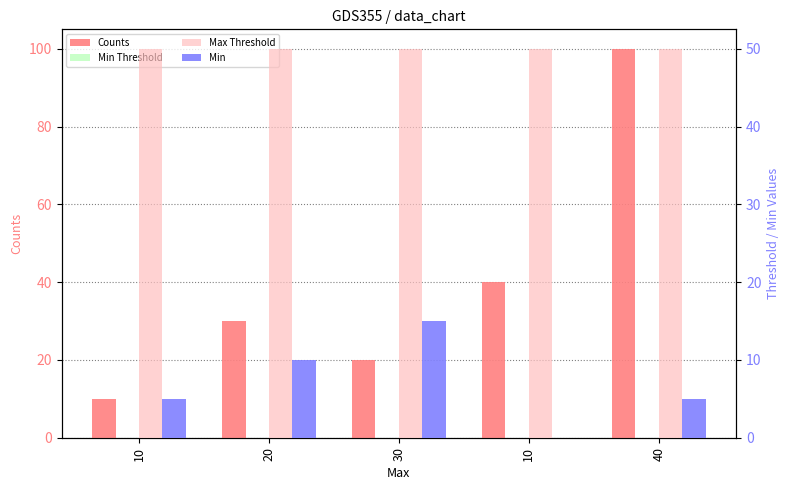

How many groups of bars are there?

5